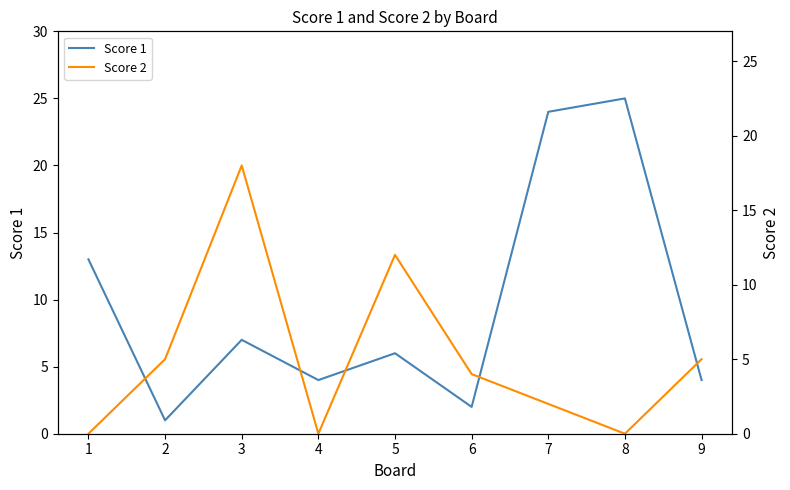

Which series has the largest total across all categories?

Score 1